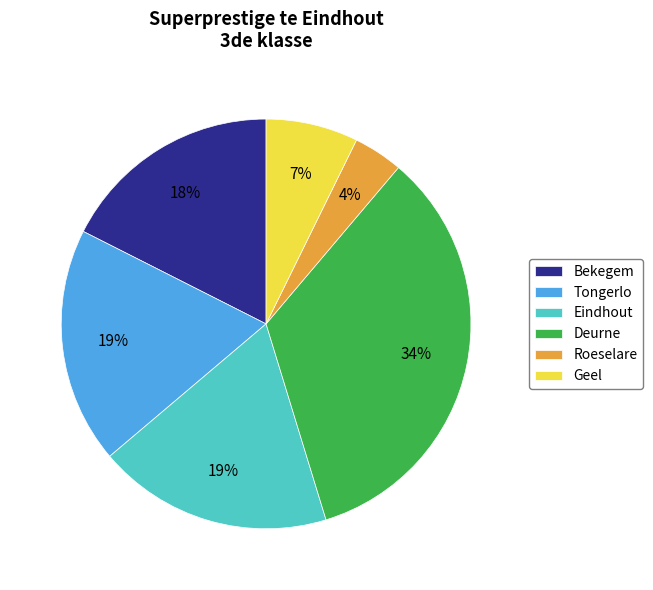

To the nearest percent, what percentage of the pie is Bekegem?

18%